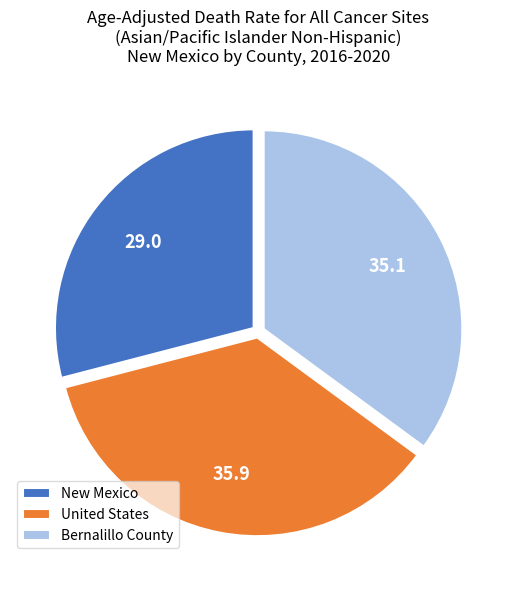

Between New Mexico and United States, which is larger?

United States